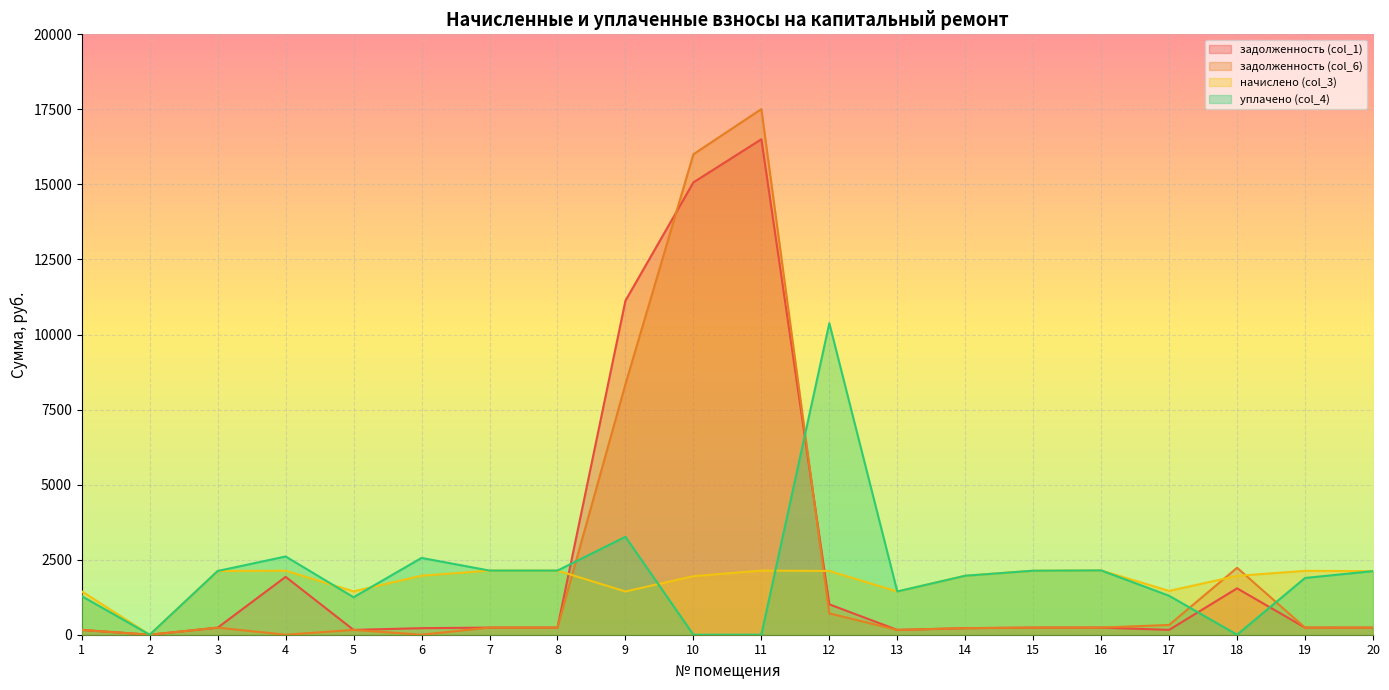

What is the value of the уплачено (col_4) point at the 6th from the left?

2558.2